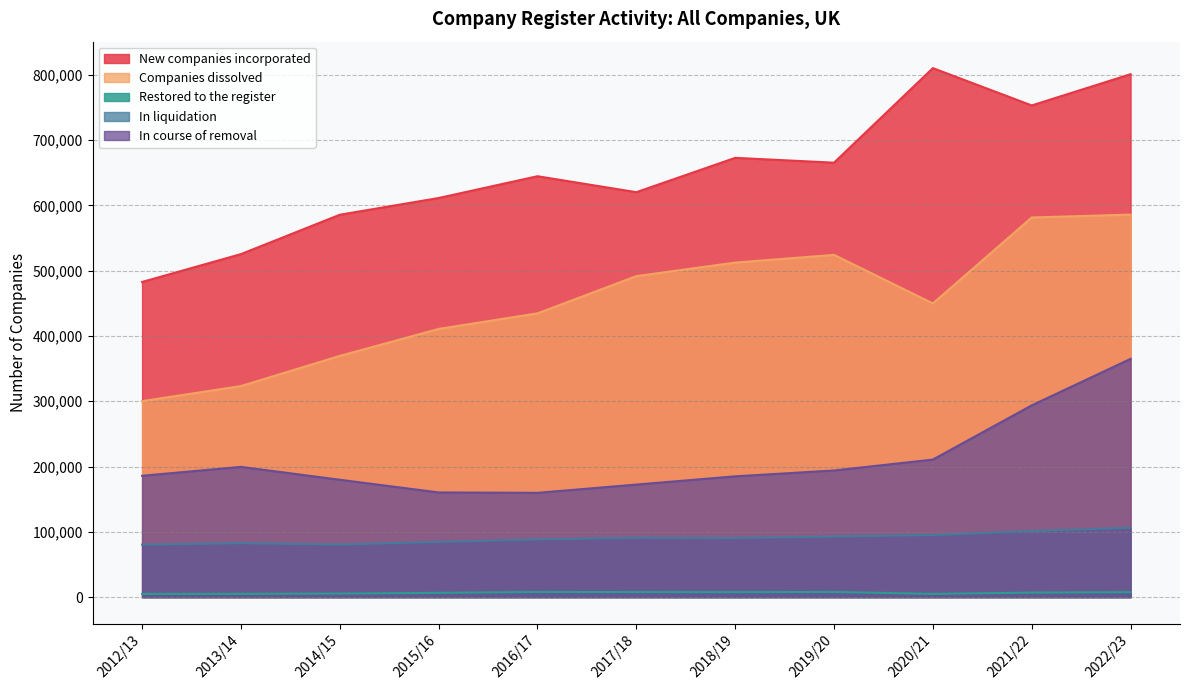

What is the difference between the maximum and minimum values in the In course of removal series?

205196